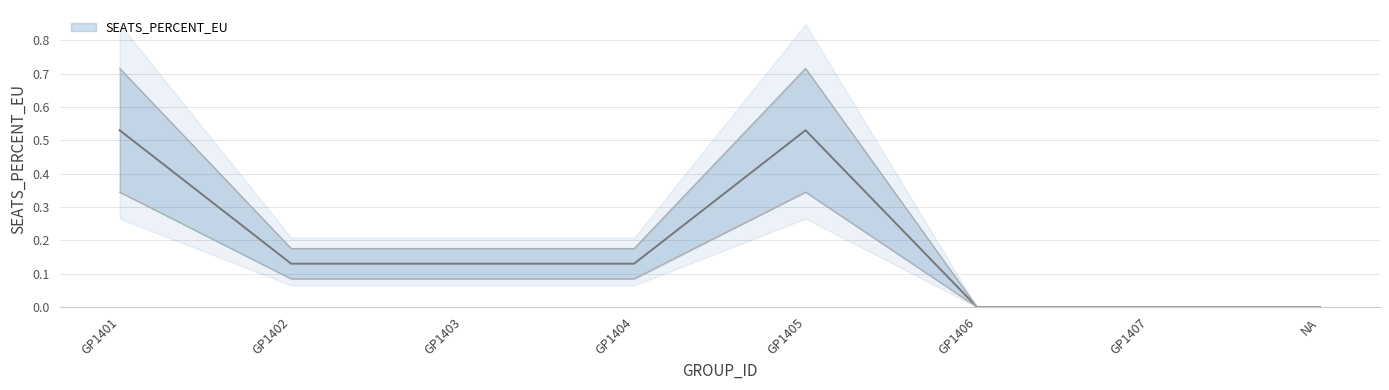

Where is the first local maximum?

GP1405